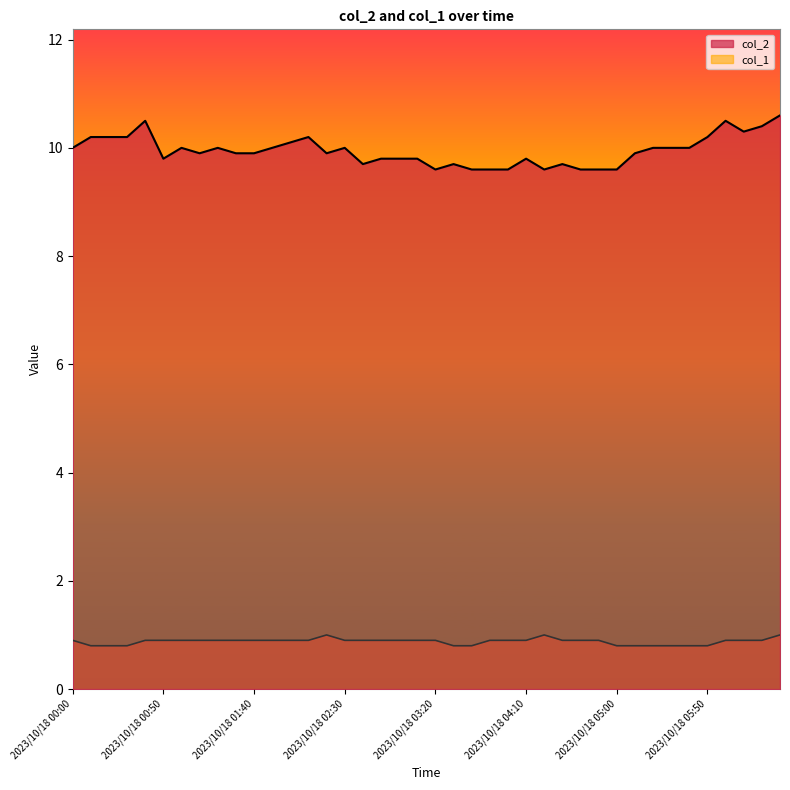

What is the spread (max minus min) of values at 2023/10/18 01:40?

9.0